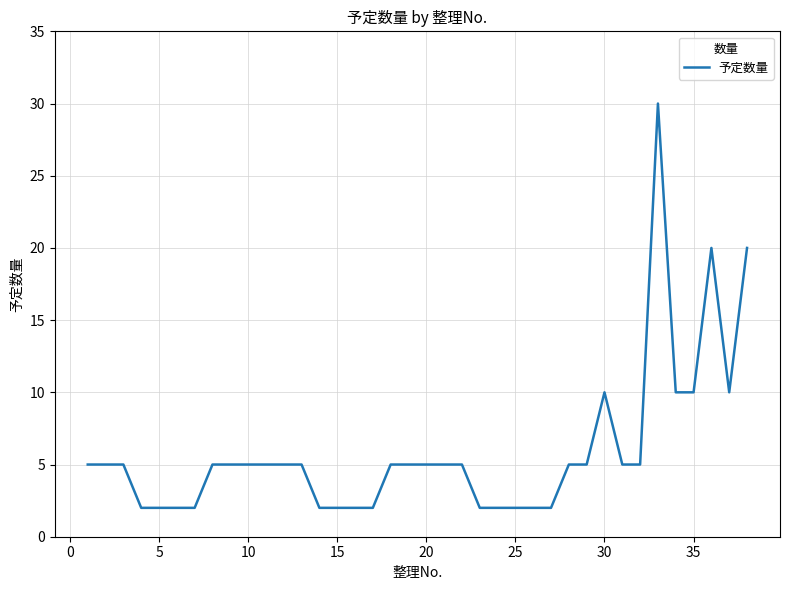

What is the difference between the maximum and minimum values?

28